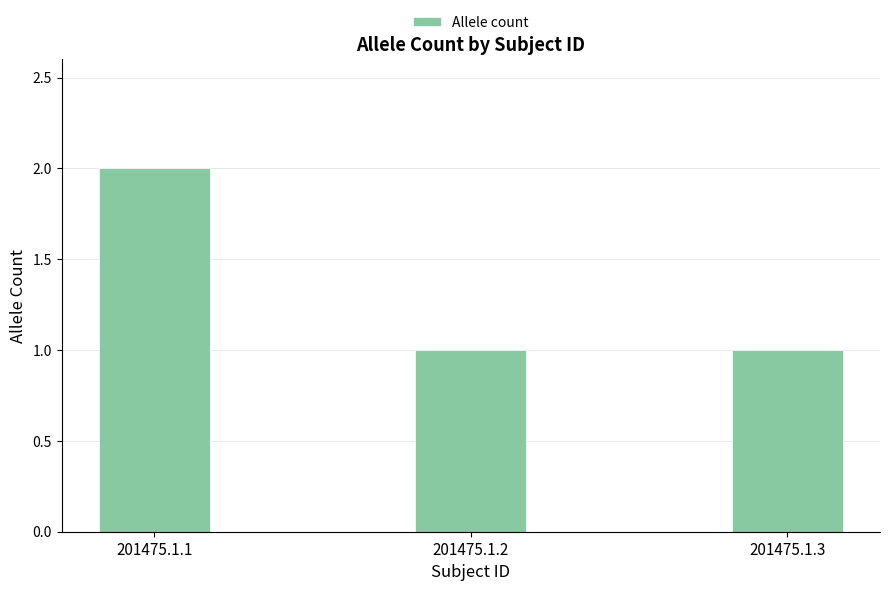

Reading left to right, what are all the values shown in this chart?

2	1	1